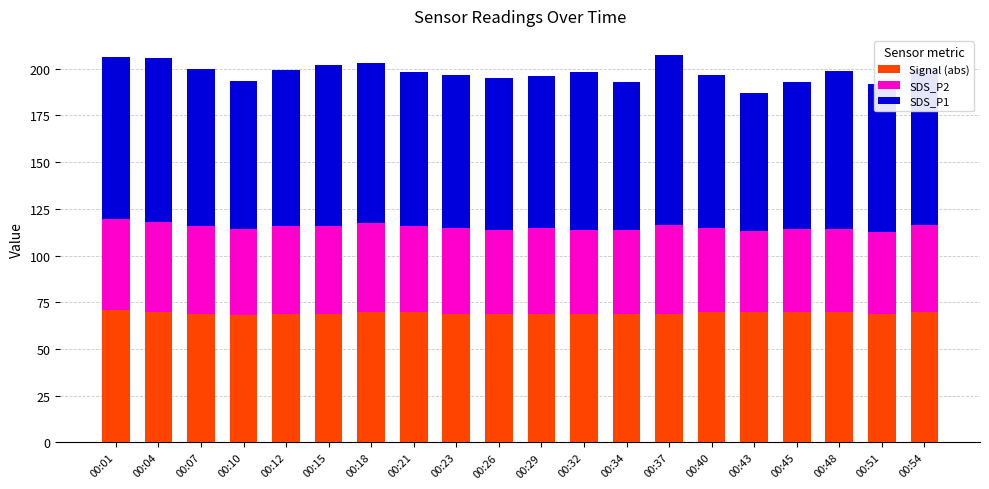

What is the sum of the Signal (abs) values at 00:15 and 00:43?

139.0